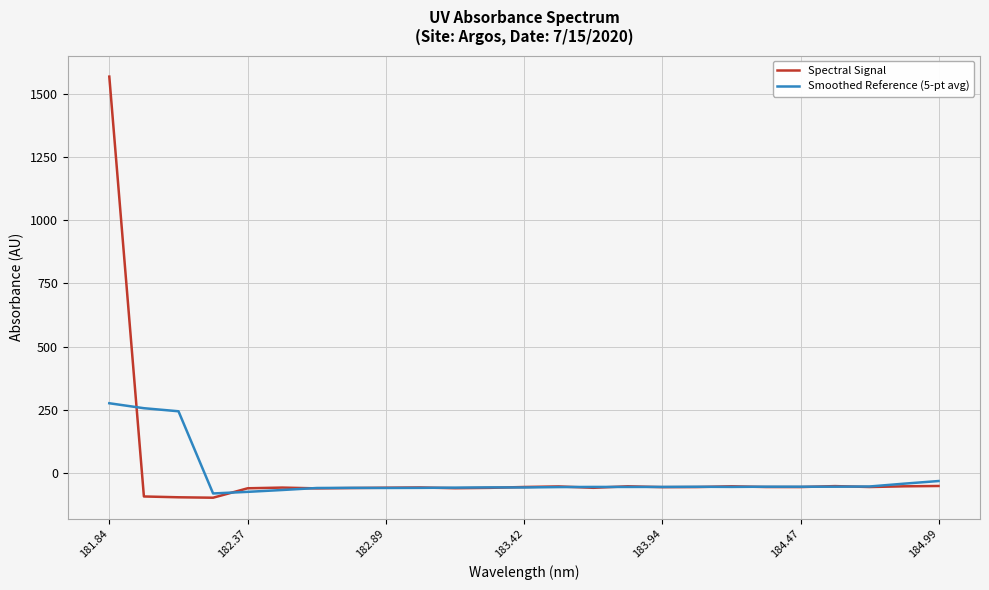

List the series in order of their peak value, highest first.

Spectral Signal, Smoothed Reference (5-pt avg)